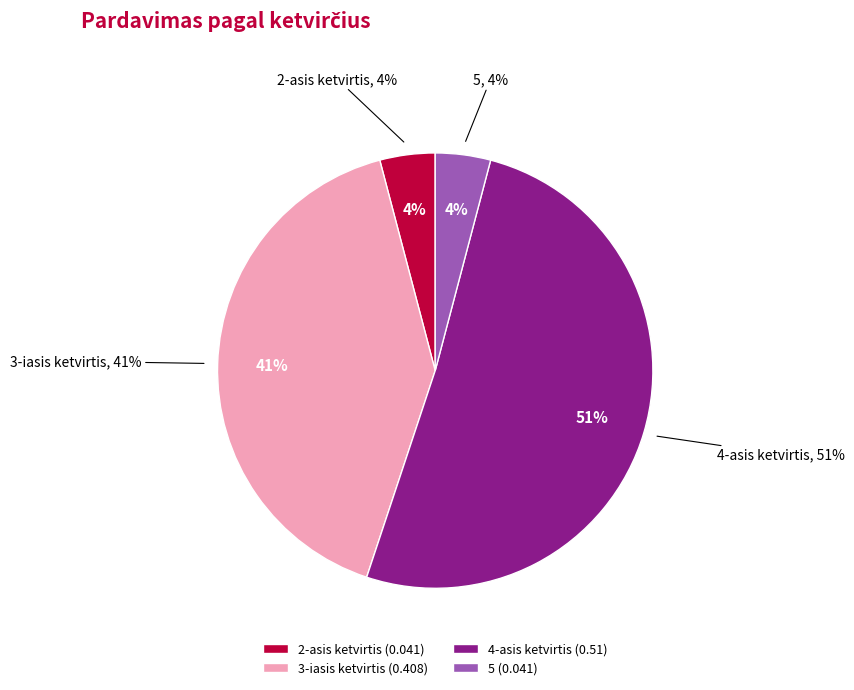

What is the majority slice?

3-iasis ketvirtis